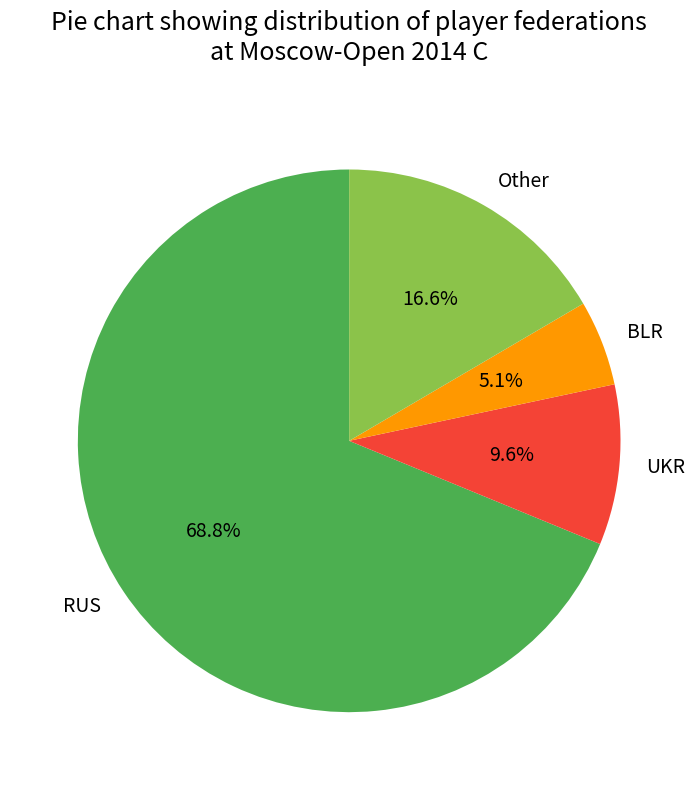

Between Other and UKR, which is larger?

Other